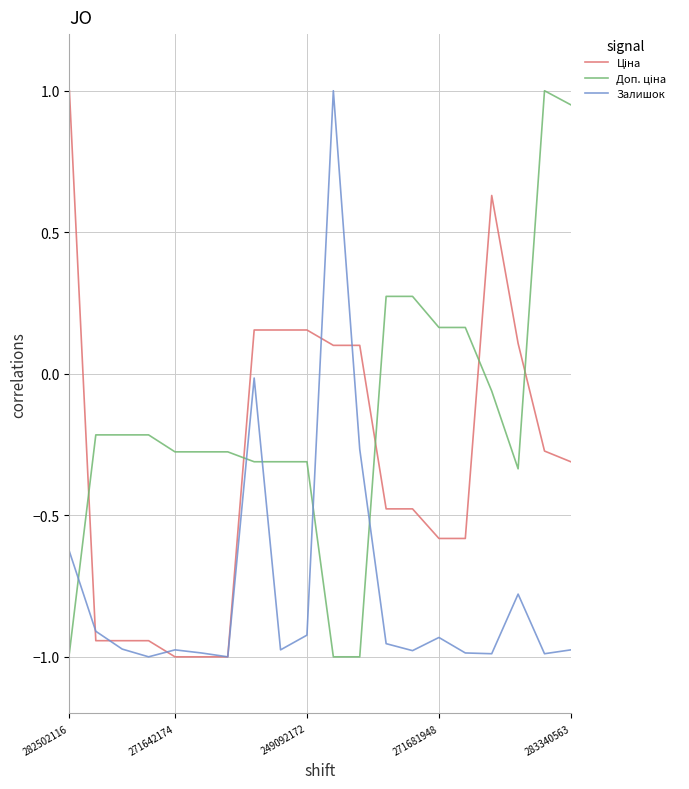

At which label does Залишок first exceed 0?

10